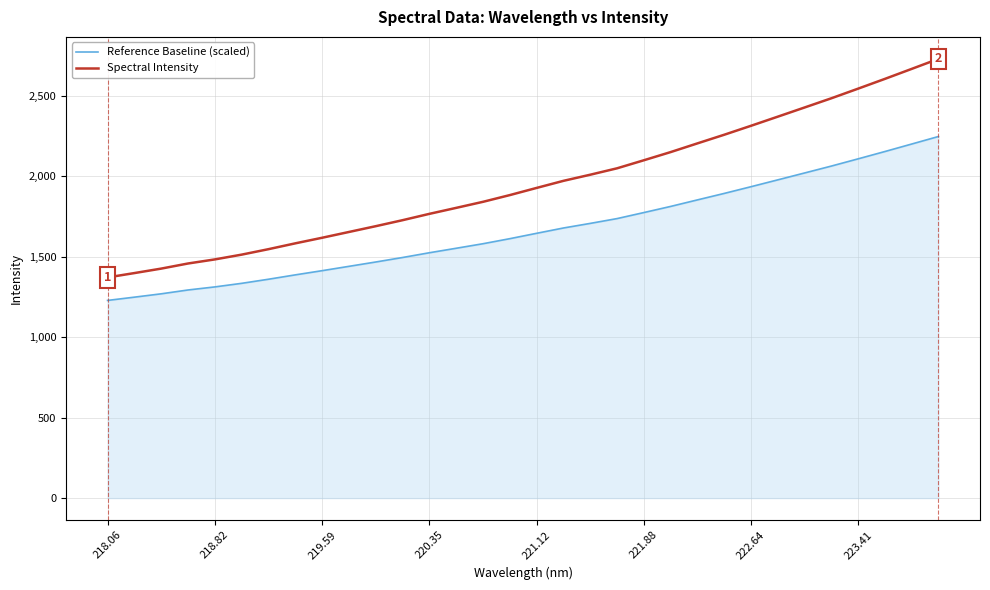

Rank the series by their average value, from highest to lowest.

Spectral Intensity, Reference Baseline (scaled)